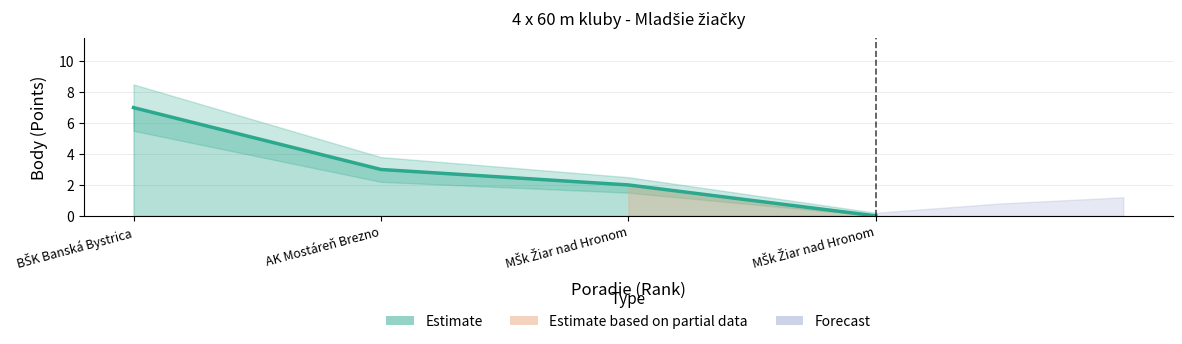

What is the sum of the values at 4 and 3?

2